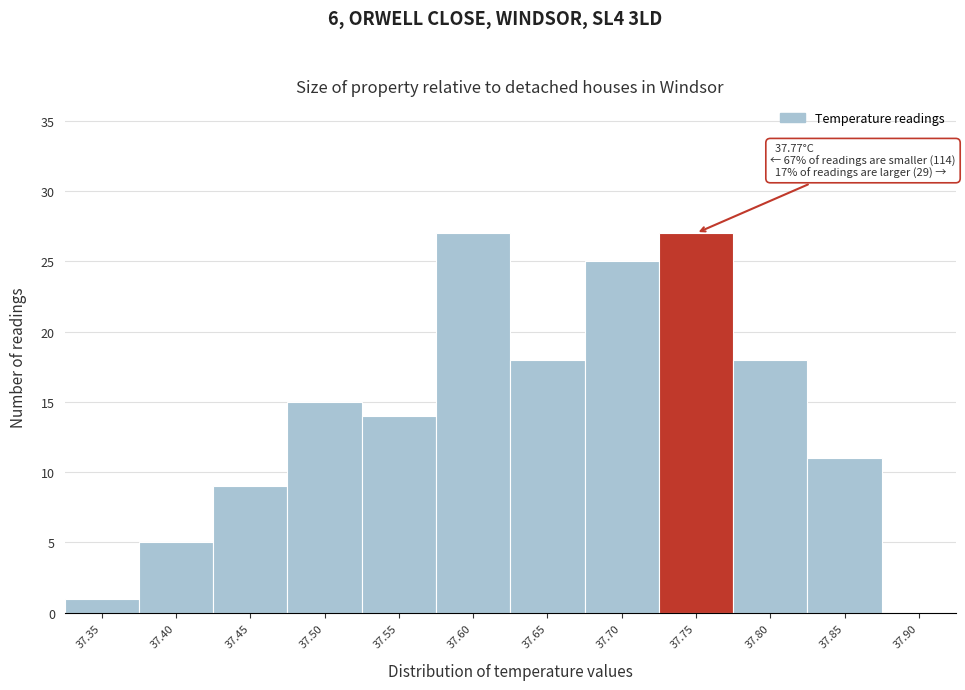

Reading left to right, extract all data points from this chart.

37.35=1	37.40=5	37.45=9	37.50=15	37.55=14	37.60=27	37.65=18	37.70=25	37.75=27	37.80=18	37.85=11	37.90=0